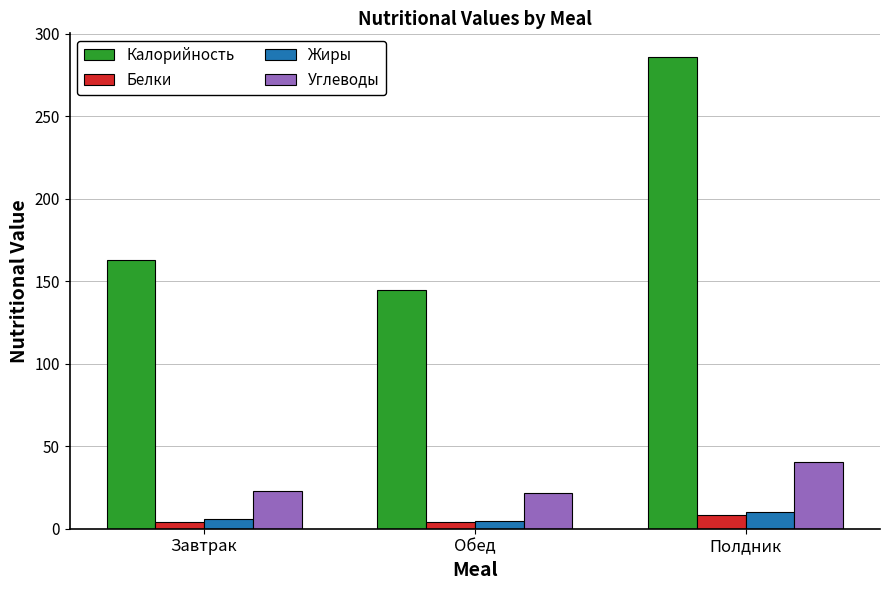

What is the maximum value for Калорийность?

286.0